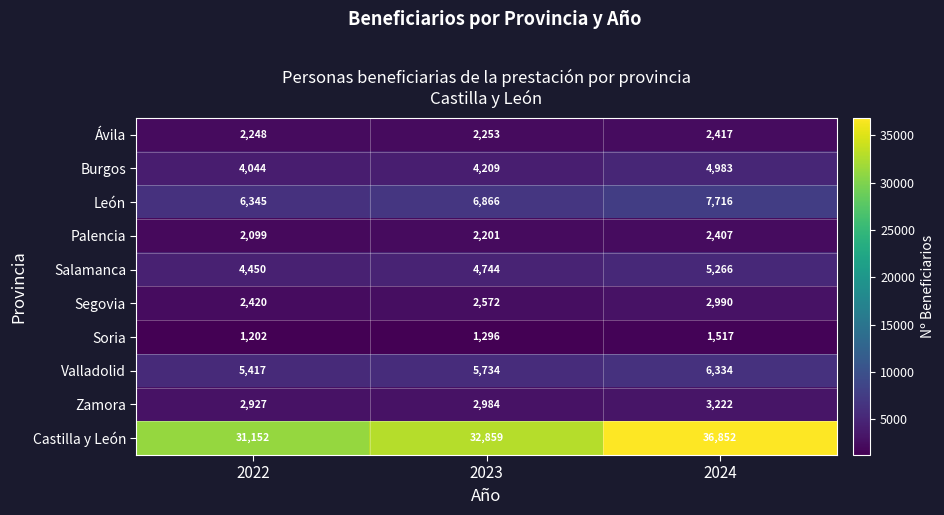

At which label is Valladolid closest to 5875?

2023